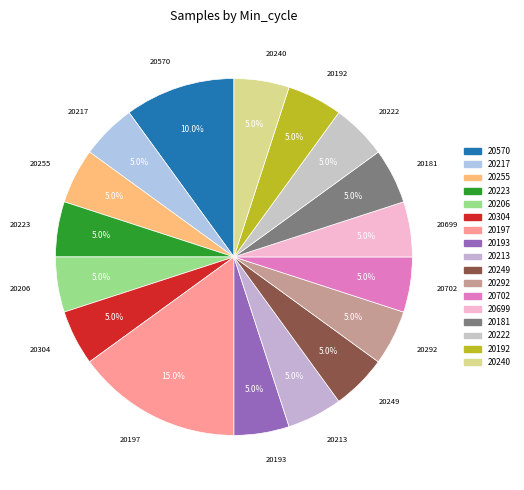

What percentage is NOT represented by 20249?

95.0%